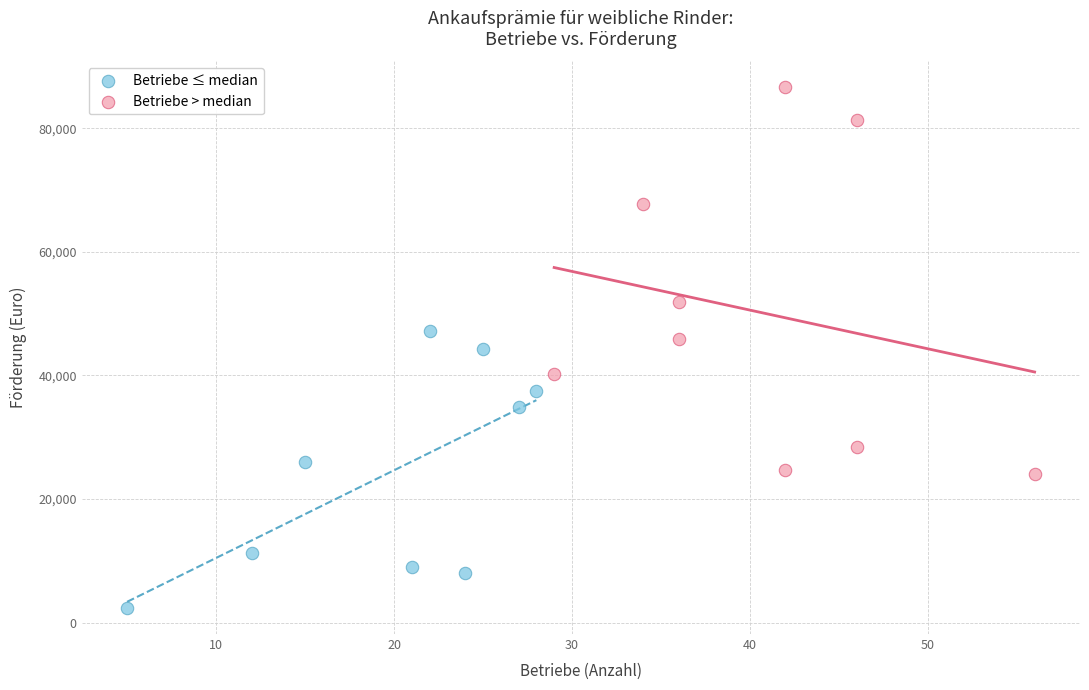

Which series has the largest Y range (max minus min)?

Betriebe > median